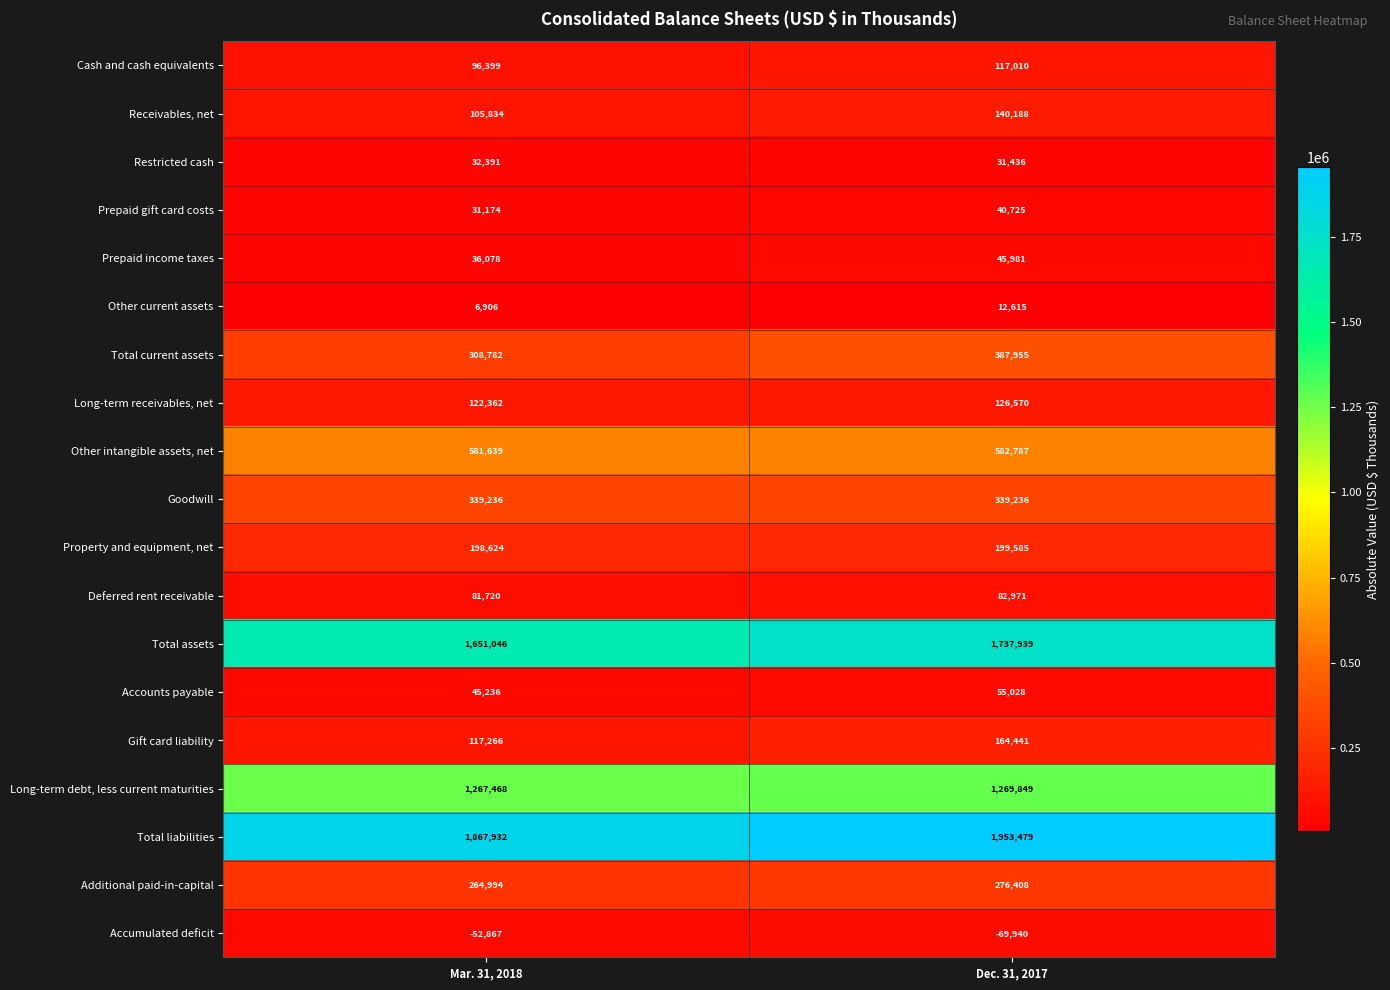

At Mar. 31, 2018, list the series in order from largest to smallest.

Total liabilities, Total assets, Long-term debt, less current maturities, Other intangible assets, net, Goodwill, Total current assets, Additional paid-in-capital, Property and equipment, net, Long-term receivables, net, Gift card liability, Receivables, net, Cash and cash equivalents, Deferred rent receivable, Accounts payable, Prepaid income taxes, Restricted cash, Prepaid gift card costs, Other current assets, Accumulated deficit